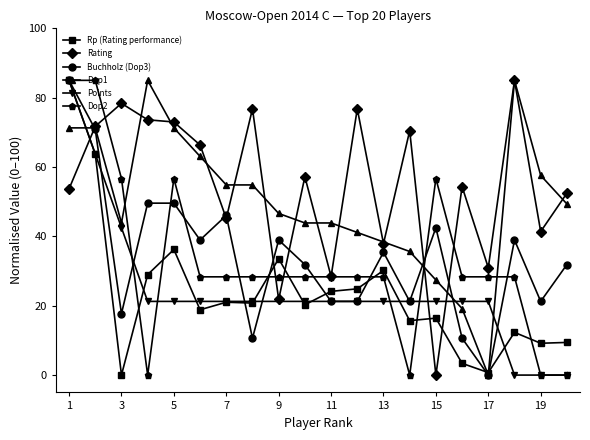

What is the greatest value displayed?

85.0